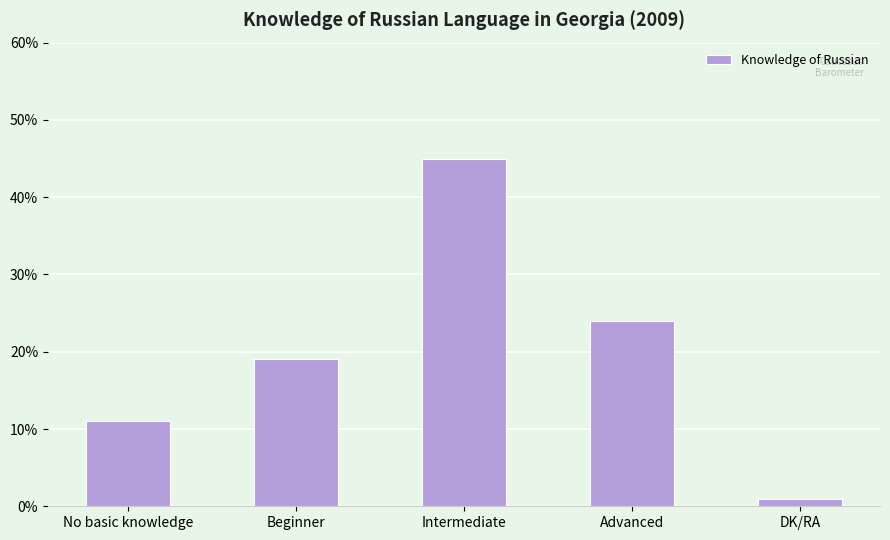

At which label is the value closest to 23?

Advanced